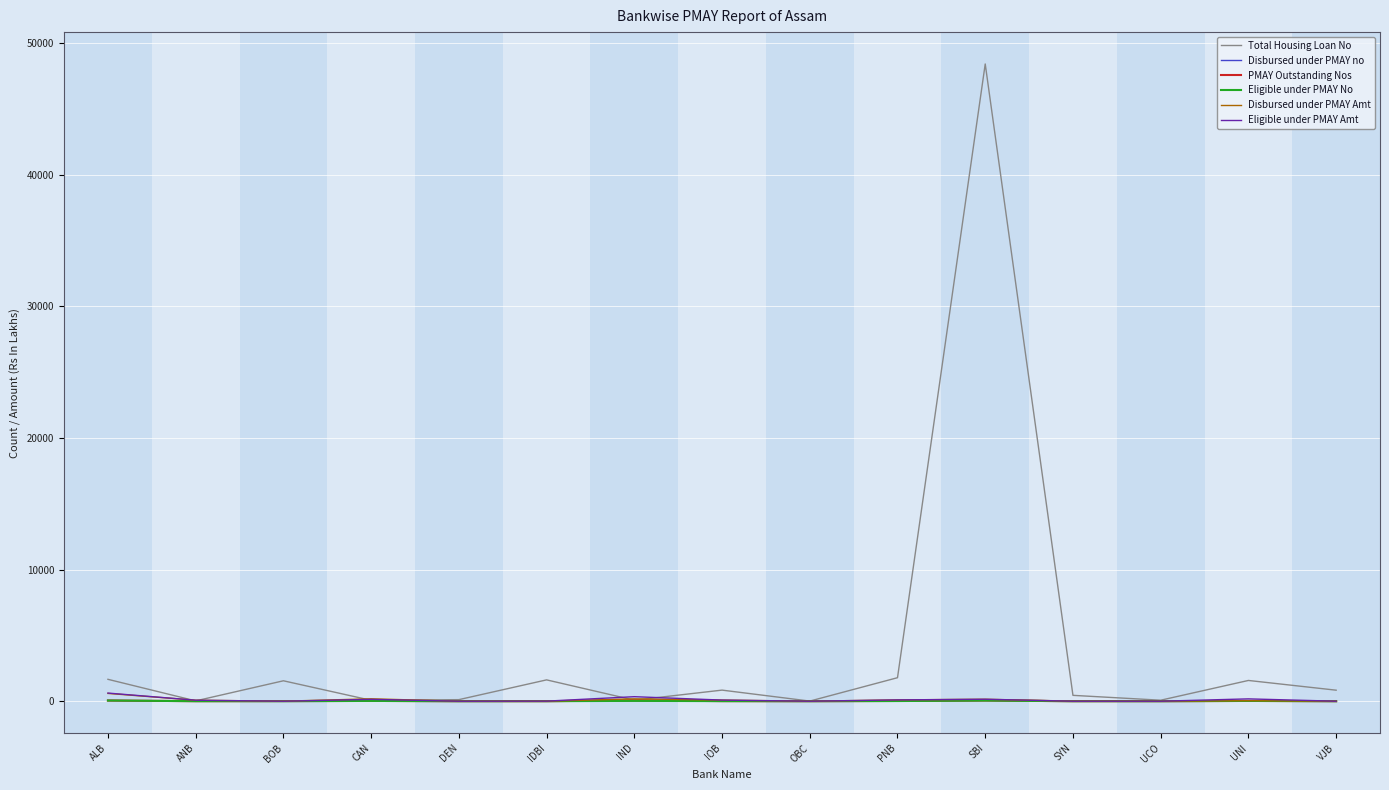

At which category does the chart reach its peak across all series?

SBI